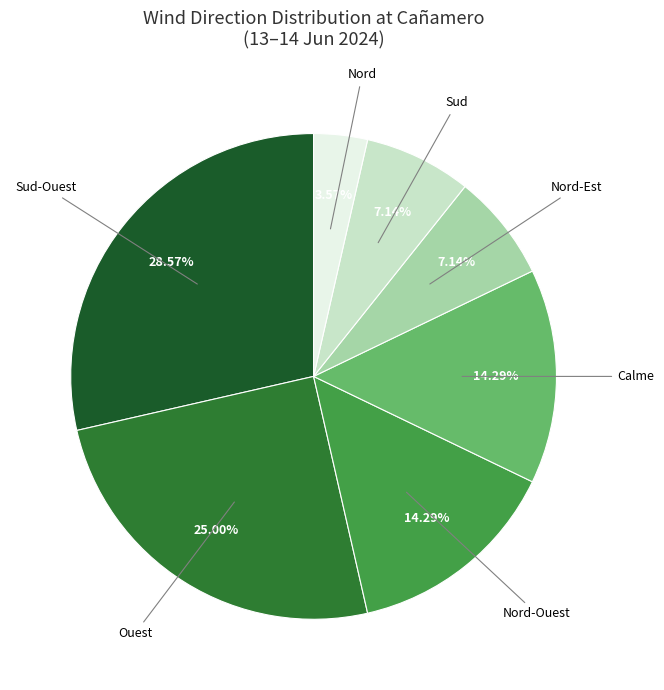

How many segments does this pie chart have?

7